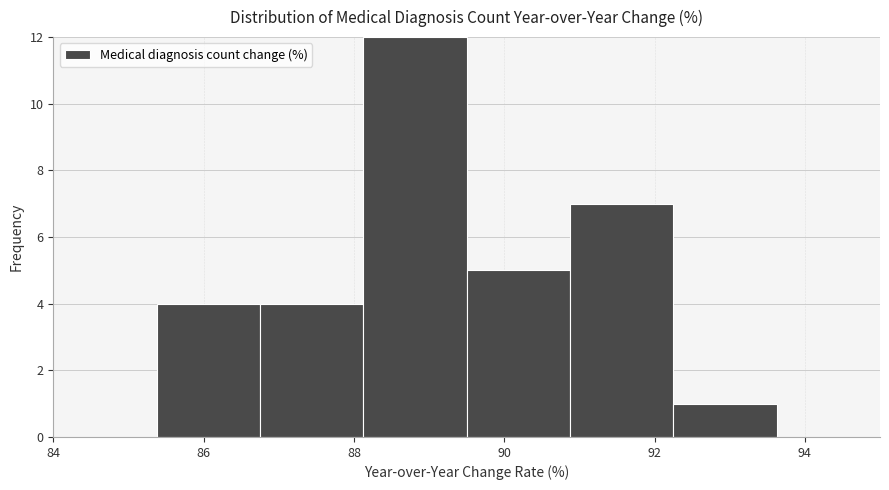

Reading left to right, transcribe this chart: for each bar, give the range it covers on the x-axis and its height. Neither the bar edges nor the heights are printed on the chart, so give them approximately, as read against the axes.

84.0 to 85.4: 0
85.4 to 86.8: 4
86.8 to 88.2: 4
88.2 to 89.6: 12
89.6 to 90.8: 5
90.8 to 92.2: 7
92.2 to 93.6: 1
93.6 to 95.0: 0